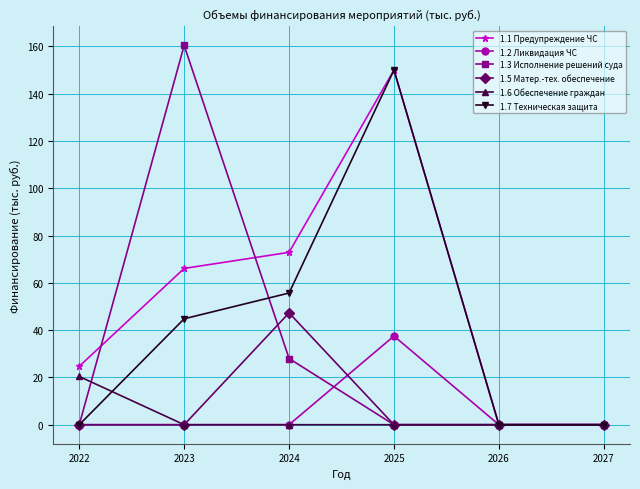

Is the value of 1.3 Исполнение решений суда at 2023 greater than the value of 1.7 Техническая защита at 2024?

Yes